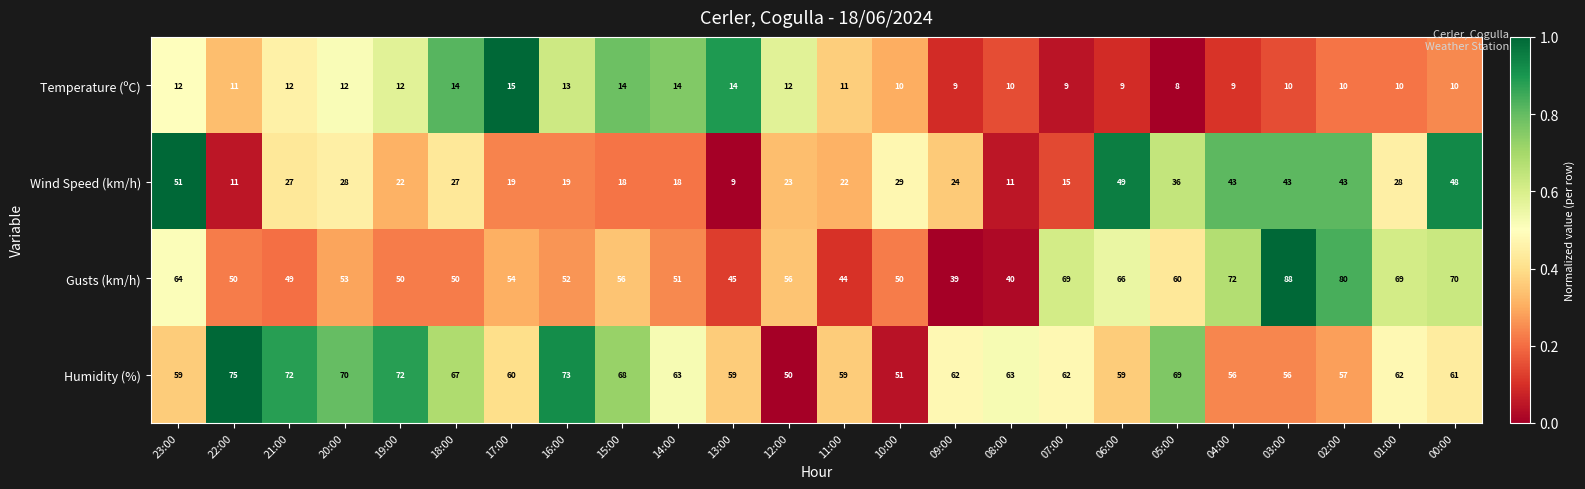

What is the difference between the Gusts (km/h) values at 00:00 and 13:00?

25